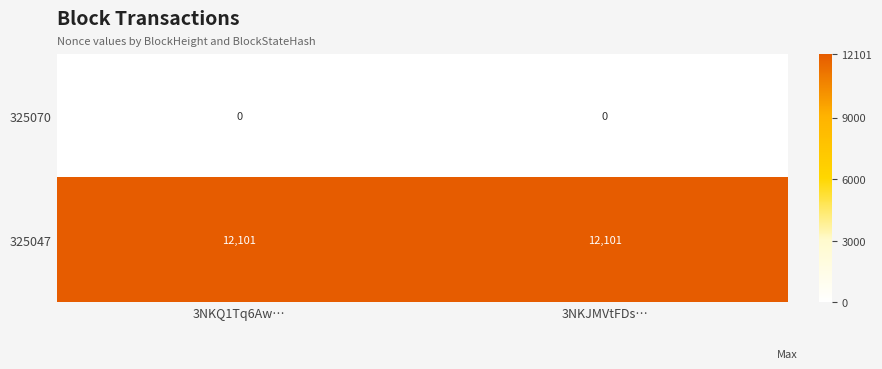

What is the minimum value for 325047?

12101